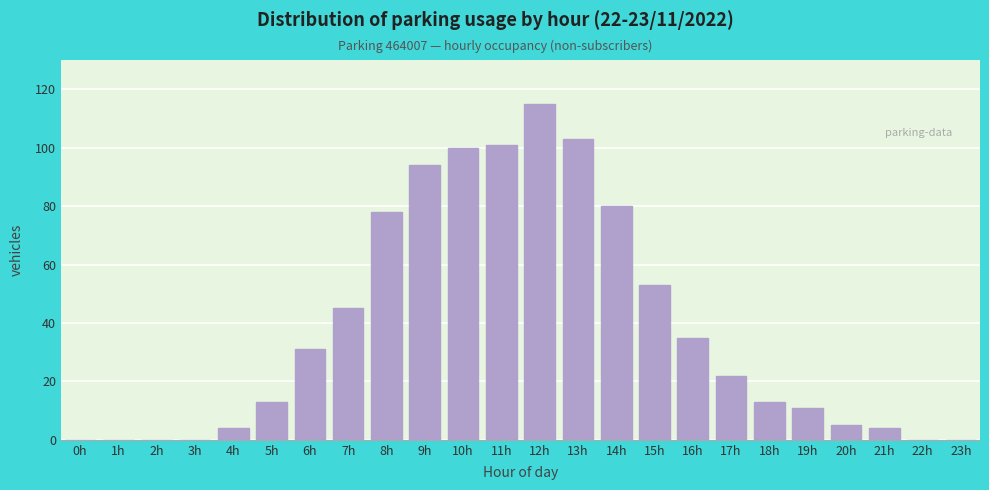

Reading right to left, what are all the values shown in this chart?

23h=0	22h=0	21h=4	20h=5	19h=11	18h=13	17h=22	16h=35	15h=53	14h=80	13h=103	12h=115	11h=101	10h=100	9h=94	8h=78	7h=45	6h=31	5h=13	4h=4	3h=0	2h=0	1h=0	0h=0